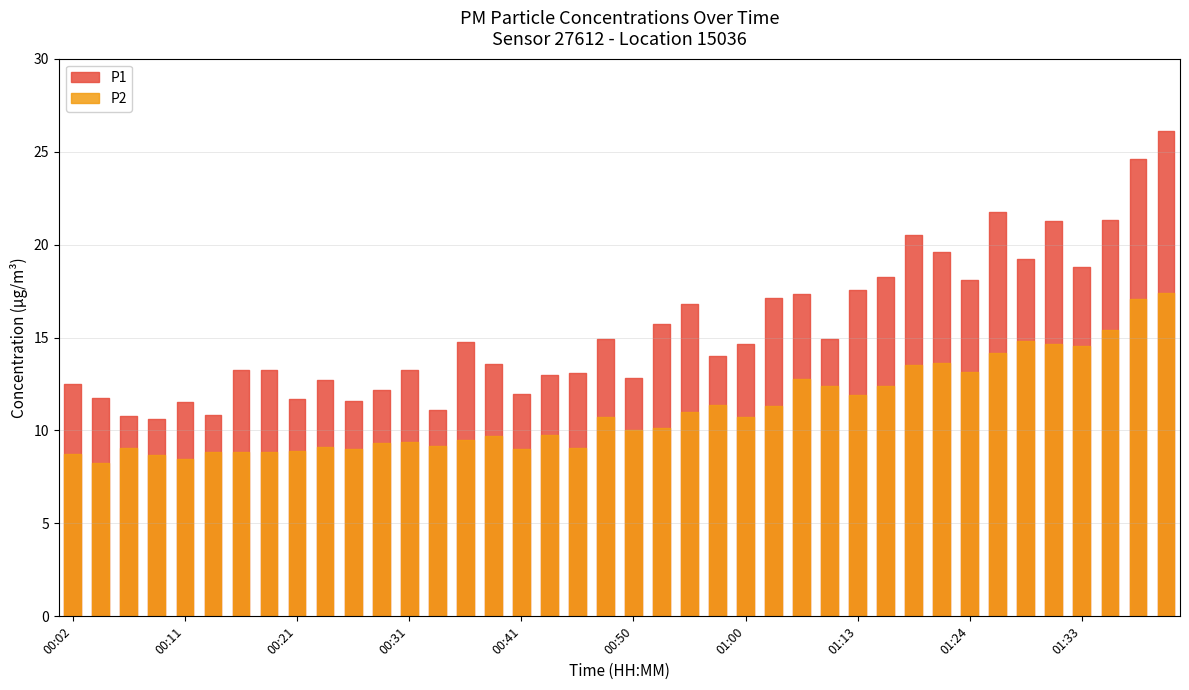

Reading left to right, what are all the values shown in this chart?

P1: 00:02=12.5	00:04=11.7	00:07=10.8	00:09=10.6	00:11=11.5	00:14=10.8	00:16=13.2	00:19=13.2	00:21=11.7	00:24=12.7	00:26=11.6	00:28=12.2	00:31=13.3	00:33=11.1	00:36=14.8	00:38=13.6	00:41=12.0	00:43=13.0	00:45=13.1	00:48=14.9	00:50=12.8	00:53=15.7	00:55=16.8	00:58=14.0	01:00=14.7	01:03=17.1	01:08=17.3	01:11=14.9	01:13=17.6	01:16=18.3	01:19=20.5	01:21=19.6	01:24=18.1	01:26=21.8	01:28=19.2	01:31=21.3	01:33=18.8	01:36=21.3	01:38=24.6	01:41=26.1
P2: 00:02=8.7	00:04=8.3	00:07=9.1	00:09=8.7	00:11=8.5	00:14=8.8	00:16=8.8	00:19=8.8	00:21=8.9	00:24=9.1	00:26=9.0	00:28=9.3	00:31=9.4	00:33=9.2	00:36=9.5	00:38=9.7	00:41=9.0	00:43=9.8	00:45=9.1	00:48=10.7	00:50=10.0	00:53=10.1	00:55=11.0	00:58=11.4	01:00=10.7	01:03=11.3	01:08=12.8	01:11=12.4	01:13=11.9	01:16=12.4	01:19=13.5	01:21=13.6	01:24=13.2	01:26=14.2	01:28=14.8	01:31=14.6	01:33=14.6	01:36=15.4	01:38=17.1	01:41=17.4